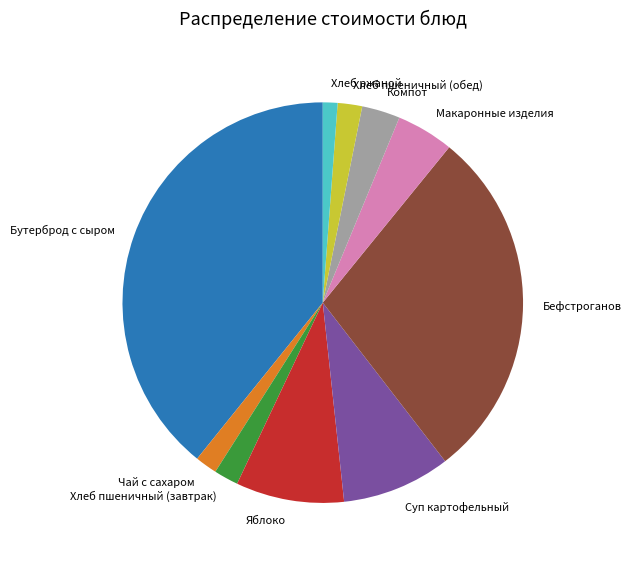

Is the sum of Хлеб ржаной and Бутерброд с сыром greater than half?

No